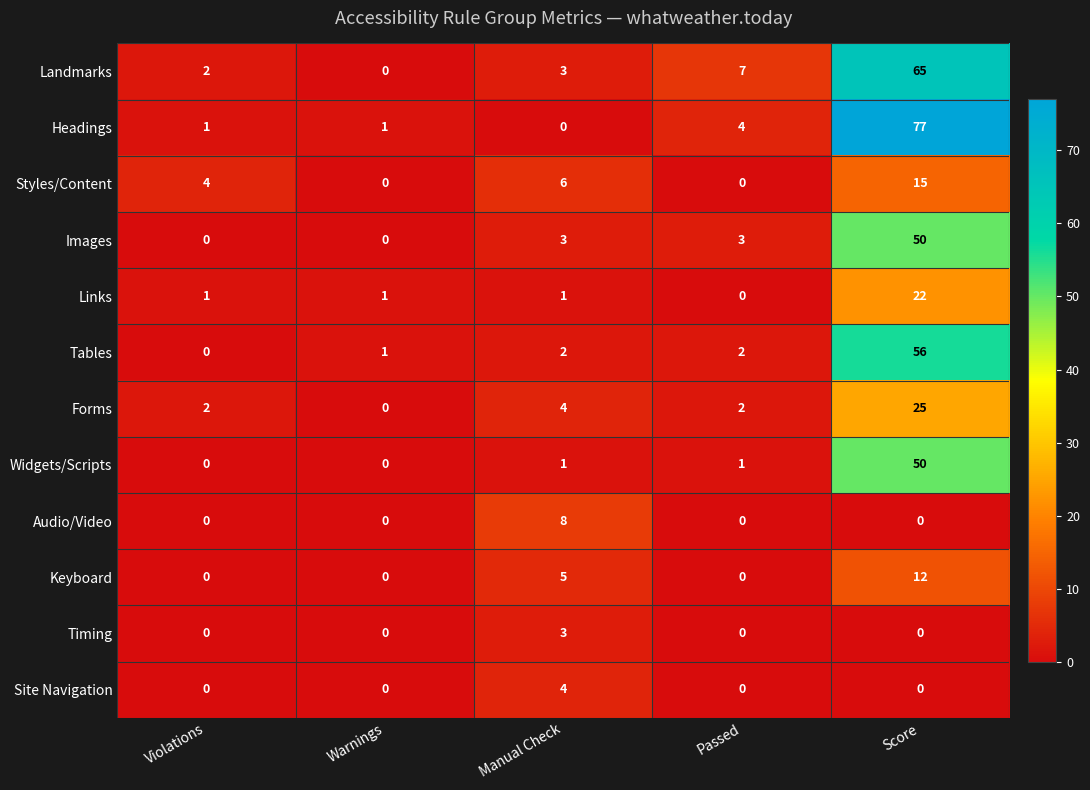

List the labels in order of Landmarks value, smallest first.

Warnings, Violations, Manual Check, Passed, Score